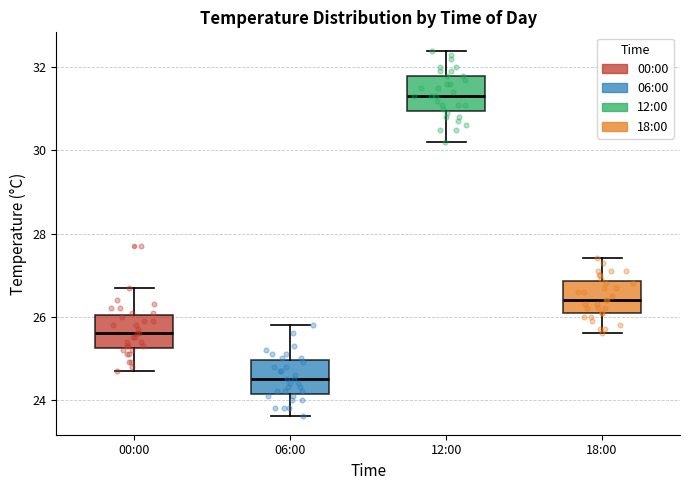

Where does the median line of the box for 06:00 sit on the y-axis? The values are not printed on the chart, so give them approximately, as read against the axis.

24.6